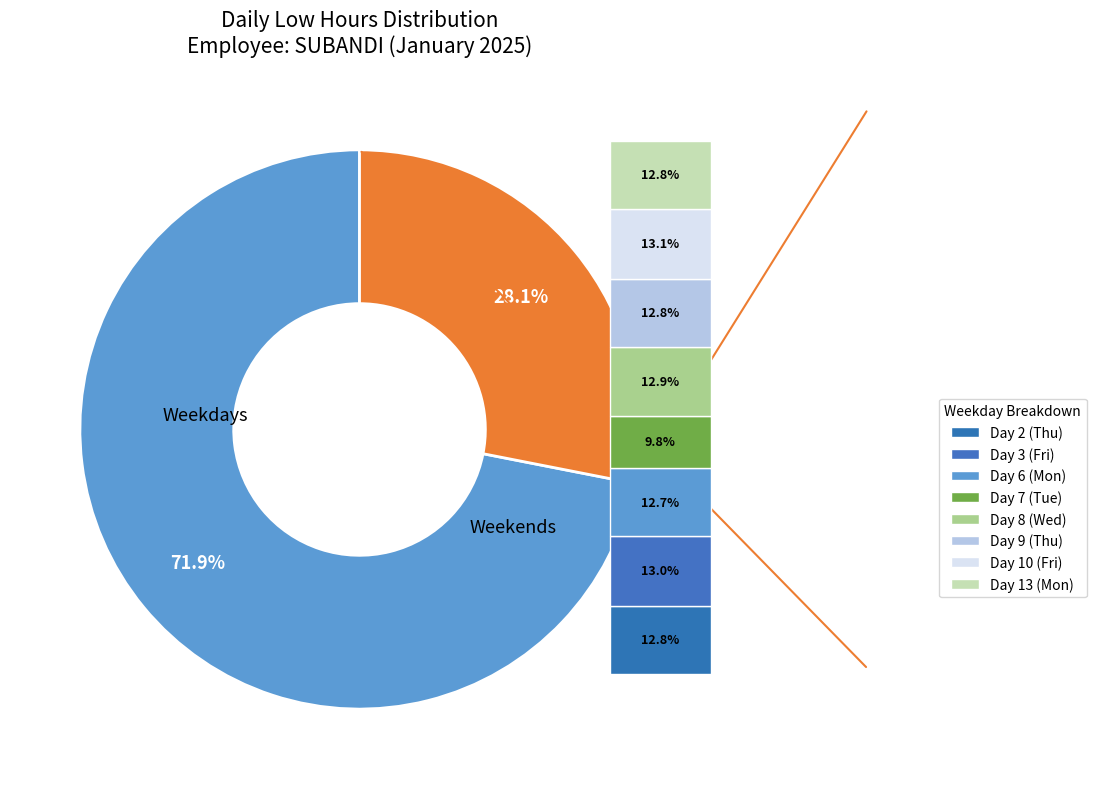

True or false: Day 2 (Thu) accounts for 9% of the total.

True